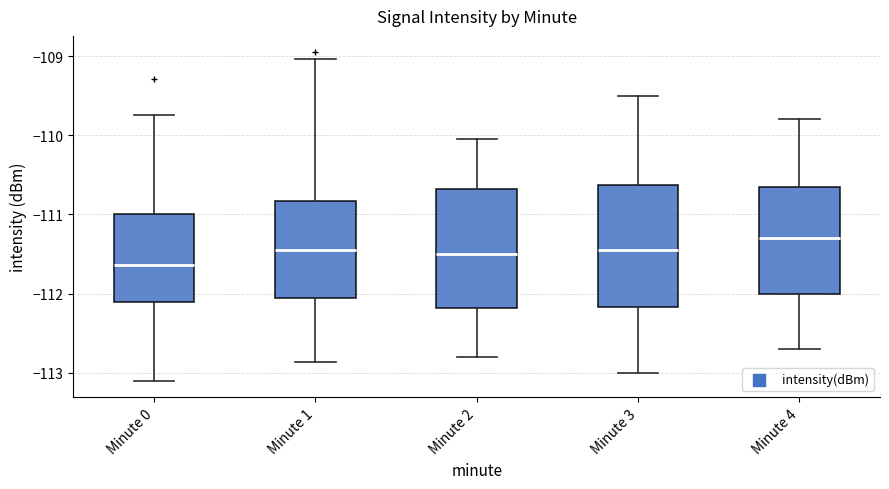

Which box's median line is the highest?

Minute 4